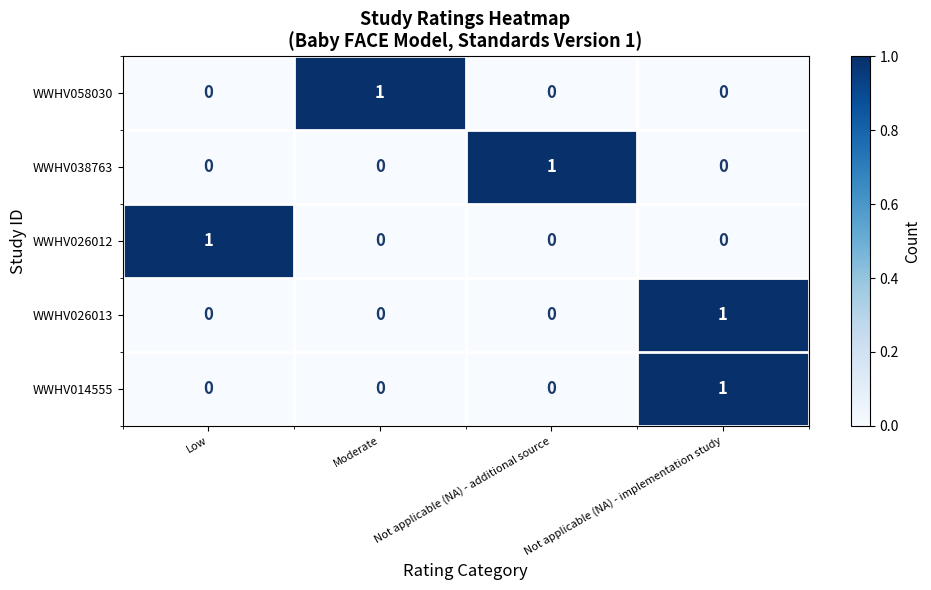

At how many categories does at least one series exceed 0?

4